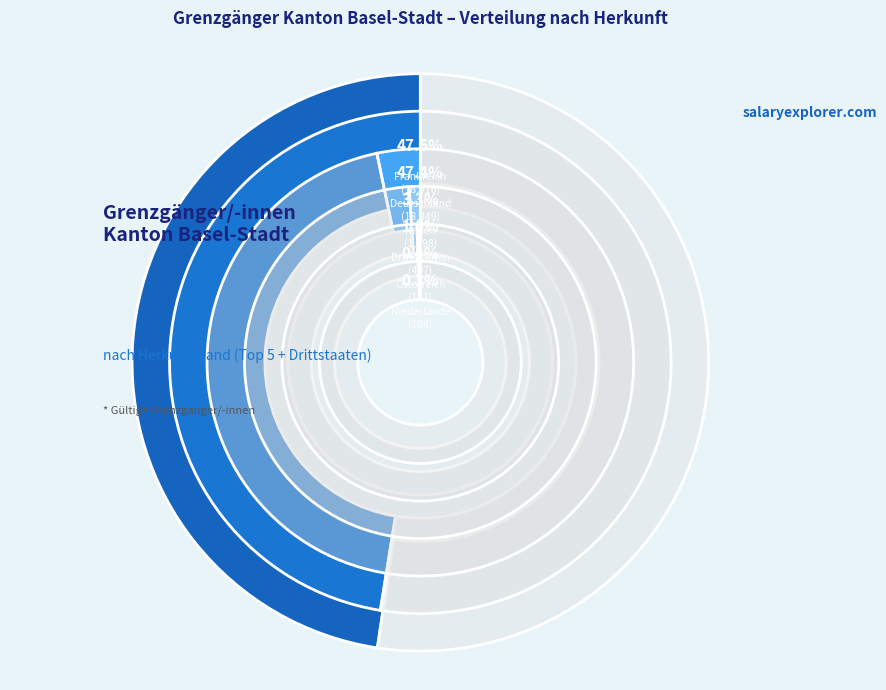

Rank the categories by value from lowest to highest.

Niederlande, Österreich, Drittstaaten, Italien, Deutschland, Frankreich